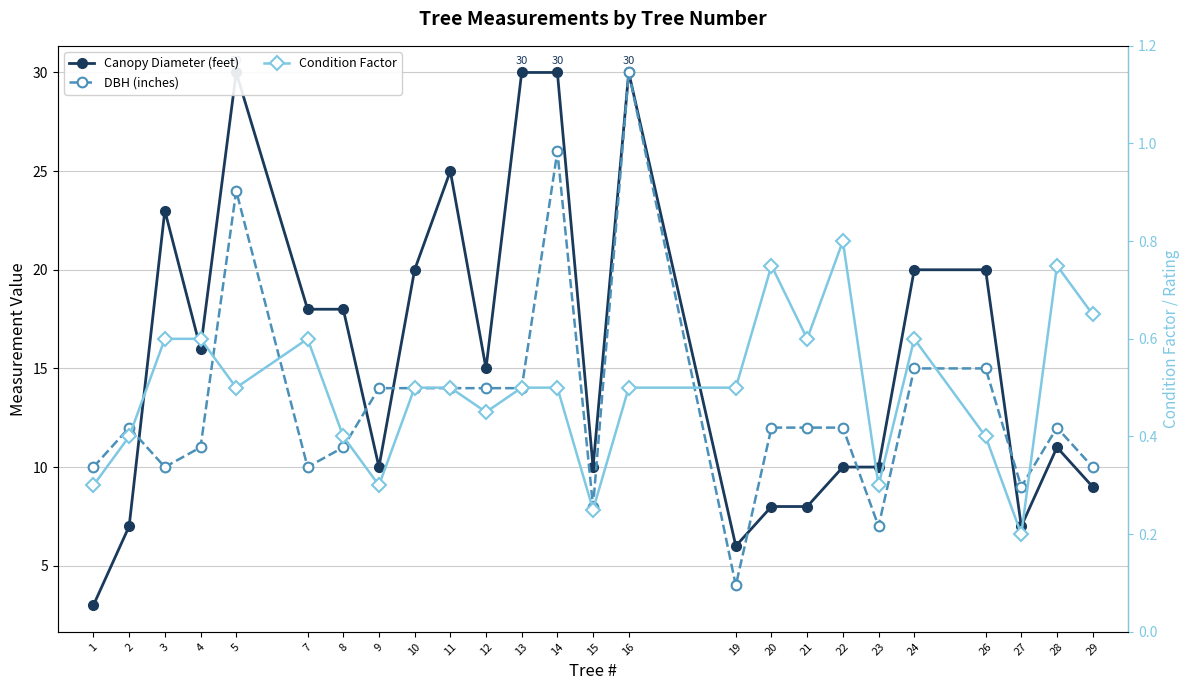

Reading left to right, transcribe all the data shown in this chart.

Canopy Diameter (feet): 3.0	7.0	23.0	16.0	30.0	18.0	18.0	10.0	20.0	25.0	15.0	30.0	30.0	10.0	30.0	6.0	8.0	8.0	10.0	10.0	20.0	20.0	7.0	11.0	9.0
DBH (inches): 10.0	12.0	10.0	11.0	24.0	10.0	11.0	14.0	14.0	14.0	14.0	14.0	26.0	8.0	30.0	4.0	12.0	12.0	12.0	7.0	15.0	15.0	9.0	12.0	10.0
Condition Factor: 0.3	0.4	0.6	0.6	0.5	0.6	0.4	0.3	0.5	0.5	0.5	0.5	0.5	0.2	0.5	0.5	0.8	0.6	0.8	0.3	0.6	0.4	0.2	0.8	0.7